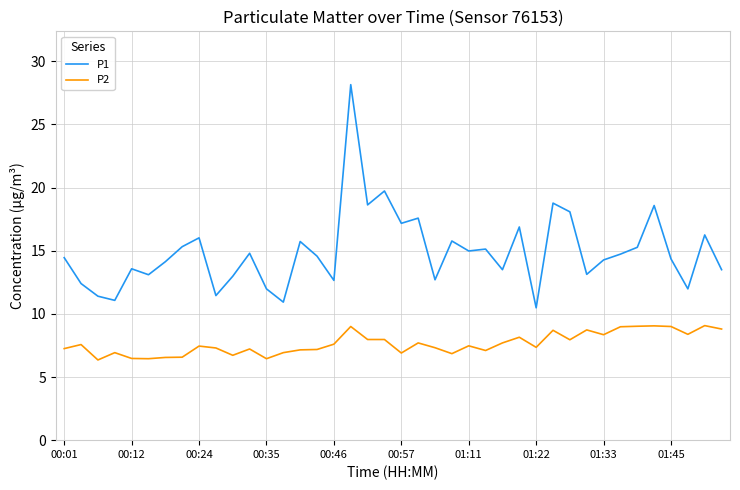

List the series in order of their peak value, highest first.

P1, P2